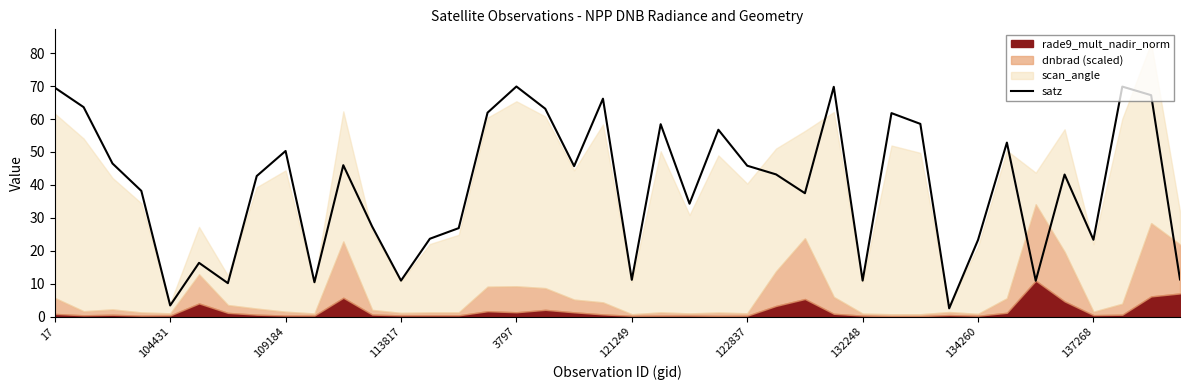

The value at 10 is 46.0. True or false?

True